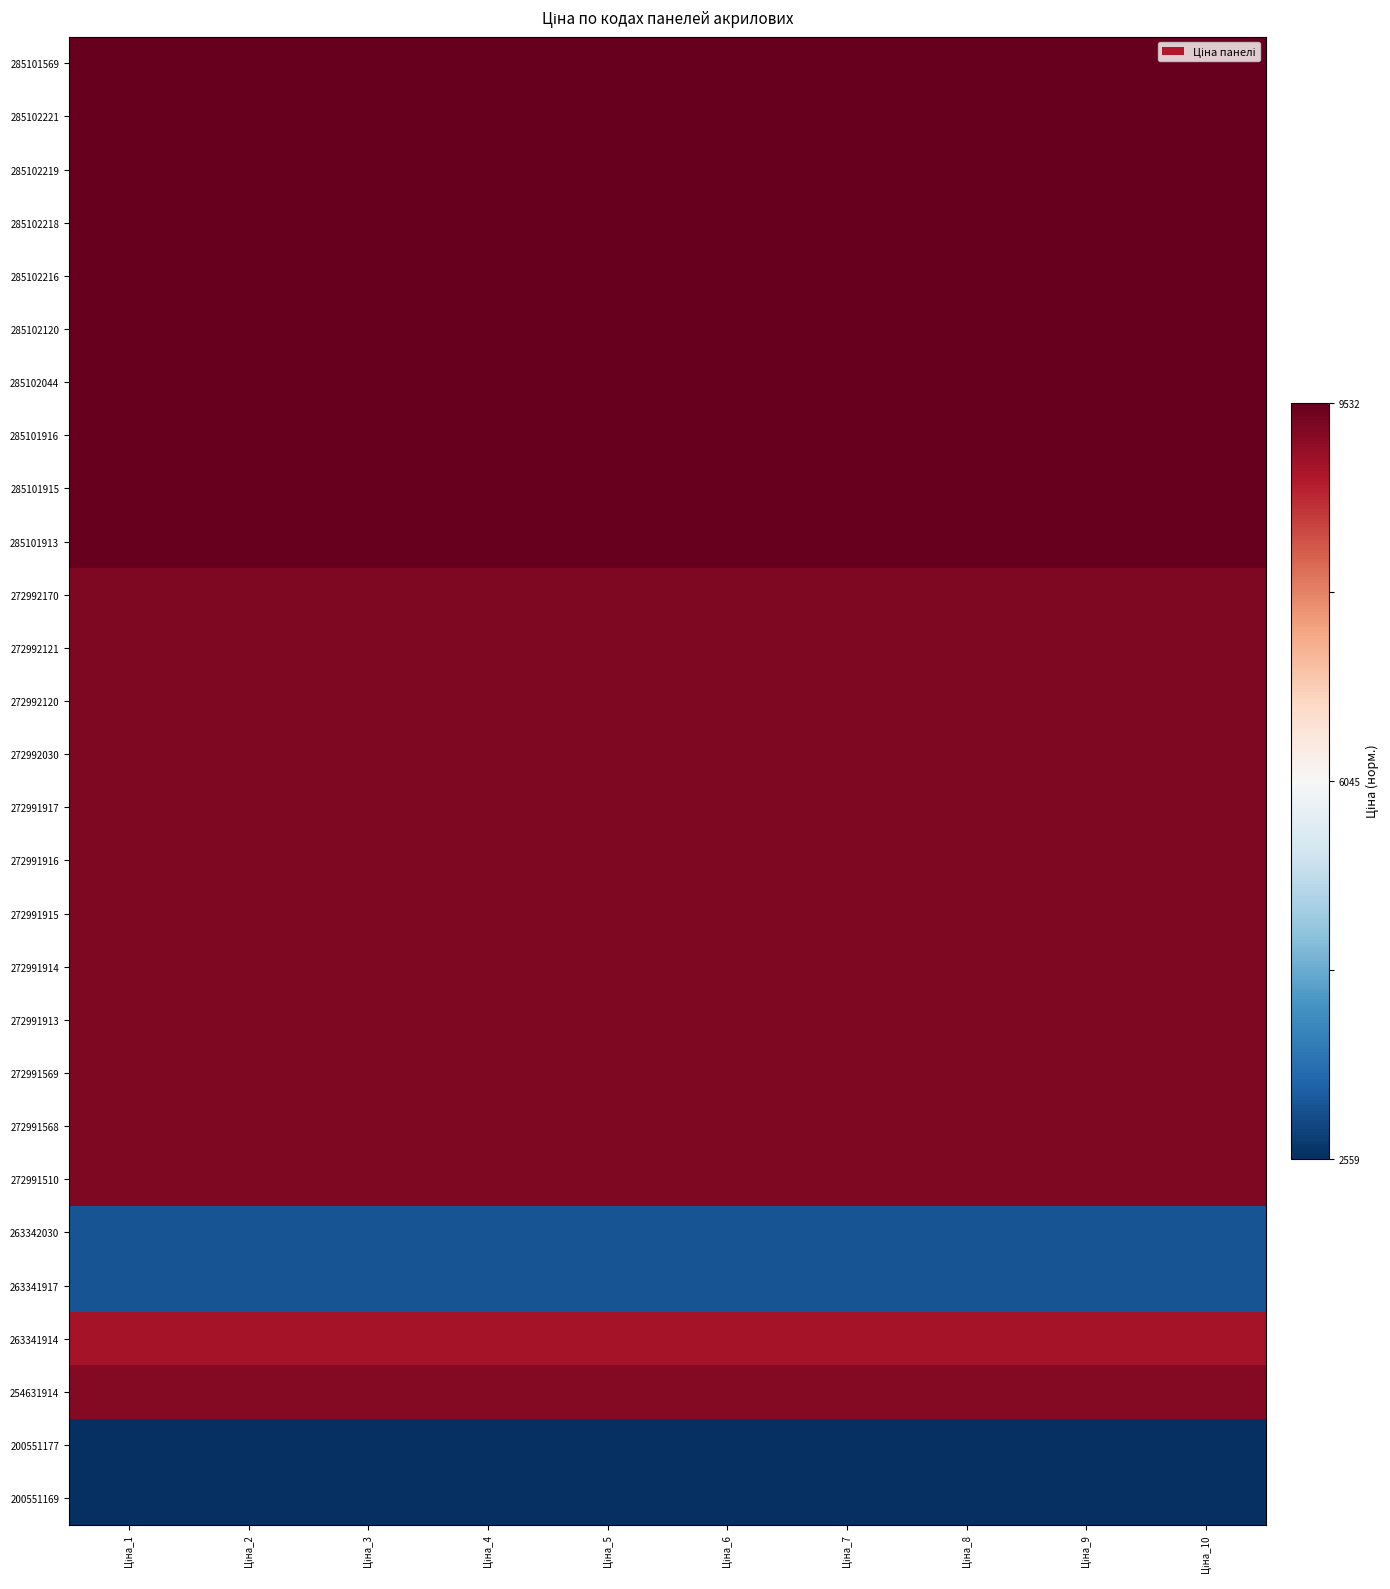

Between Ціна_5 and Ціна_6, which is larger?

Ціна_5